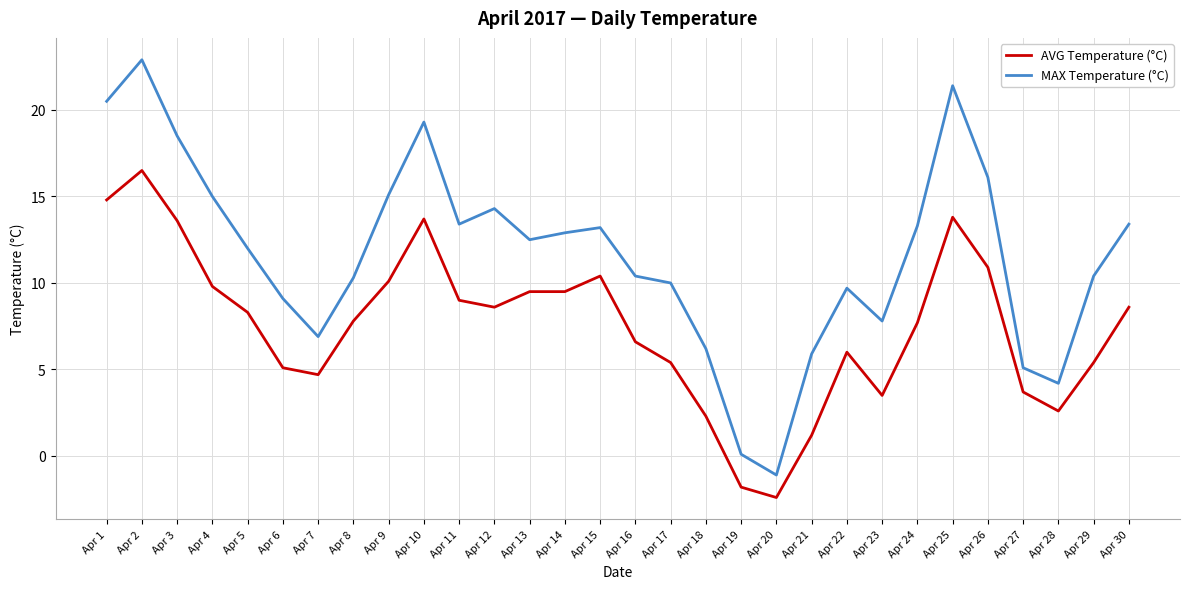

What is the difference between the maximum and minimum values in the MAX Temperature (°C) series?

24.0